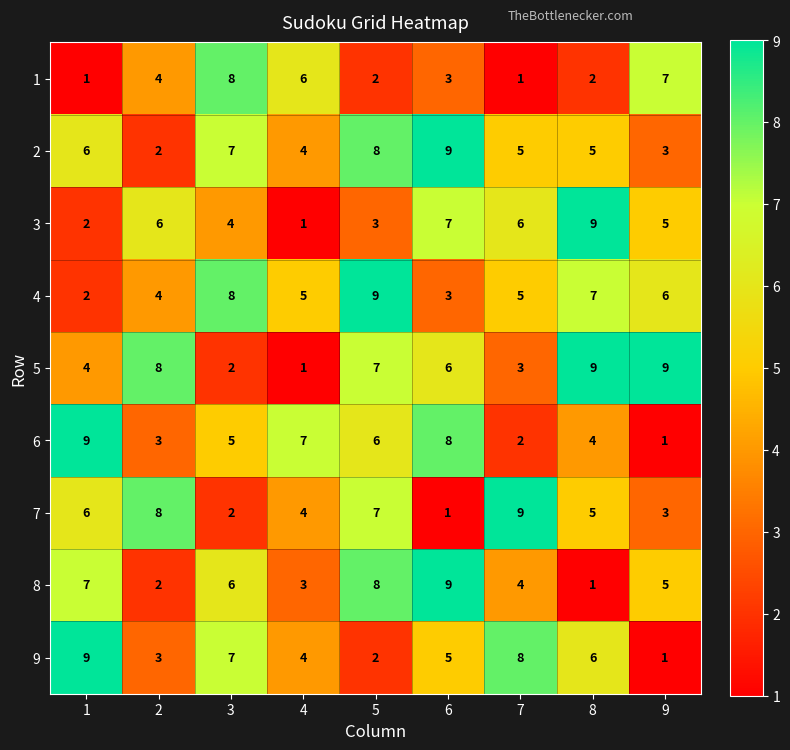

What is the maximum value shown in the chart?

9